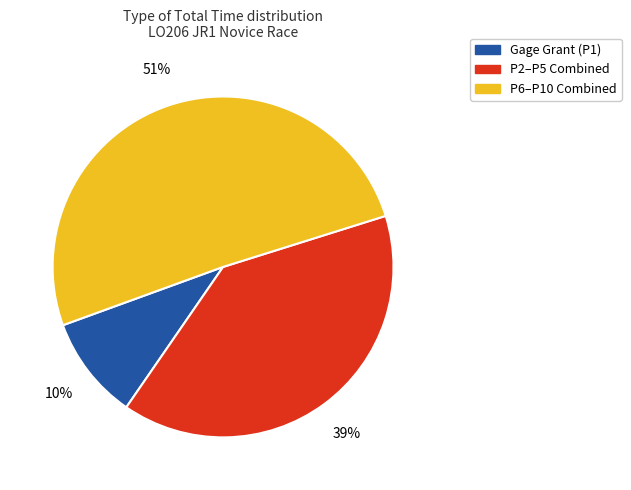

To the nearest percent, what is the average slice percentage?

33%